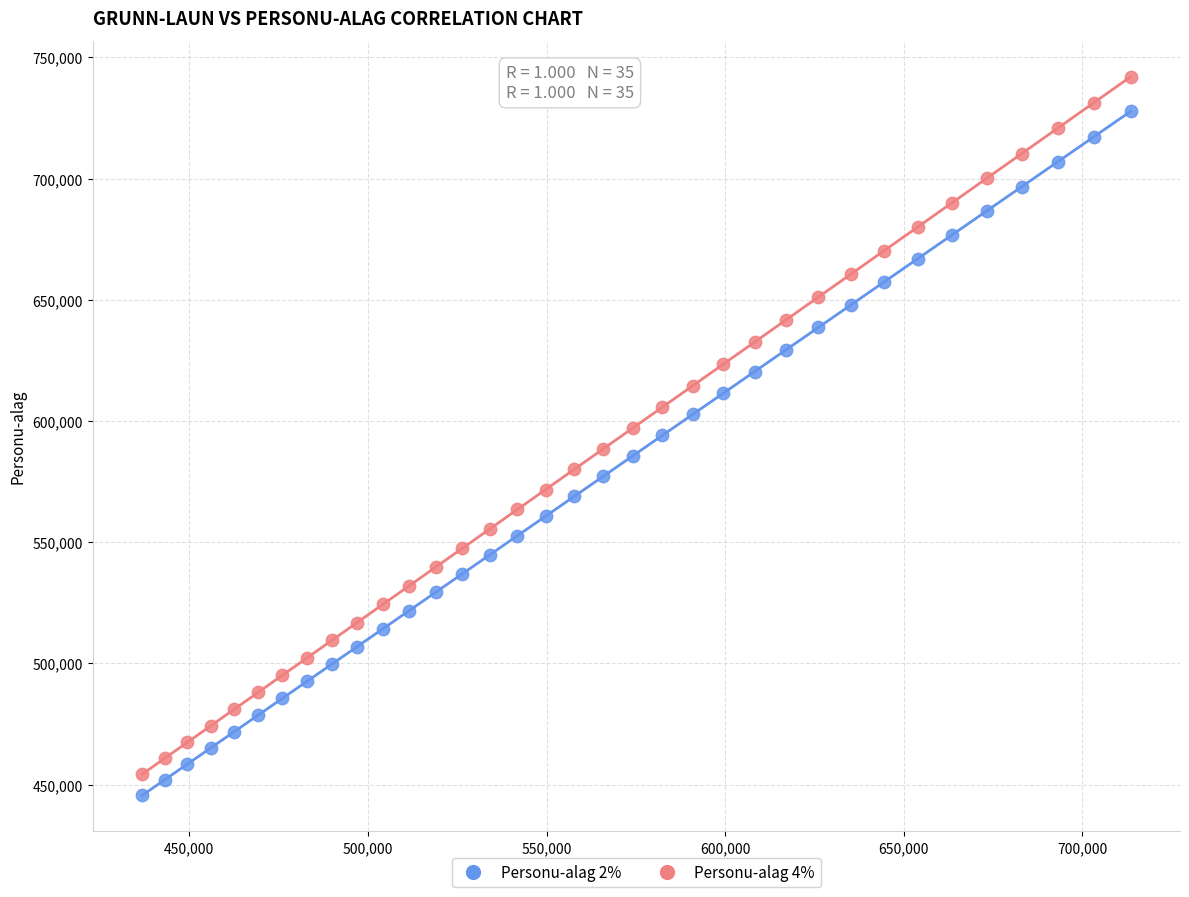

Which series reaches the maximum Y coordinate?

Personu-alag 4%